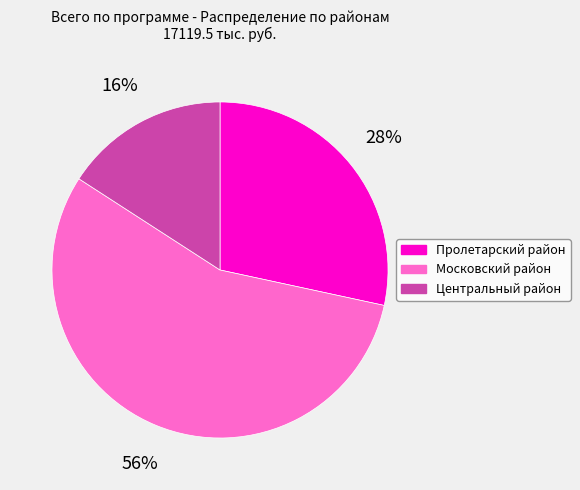

Is the sum of Пролетарский район and Московский район greater than half?

Yes